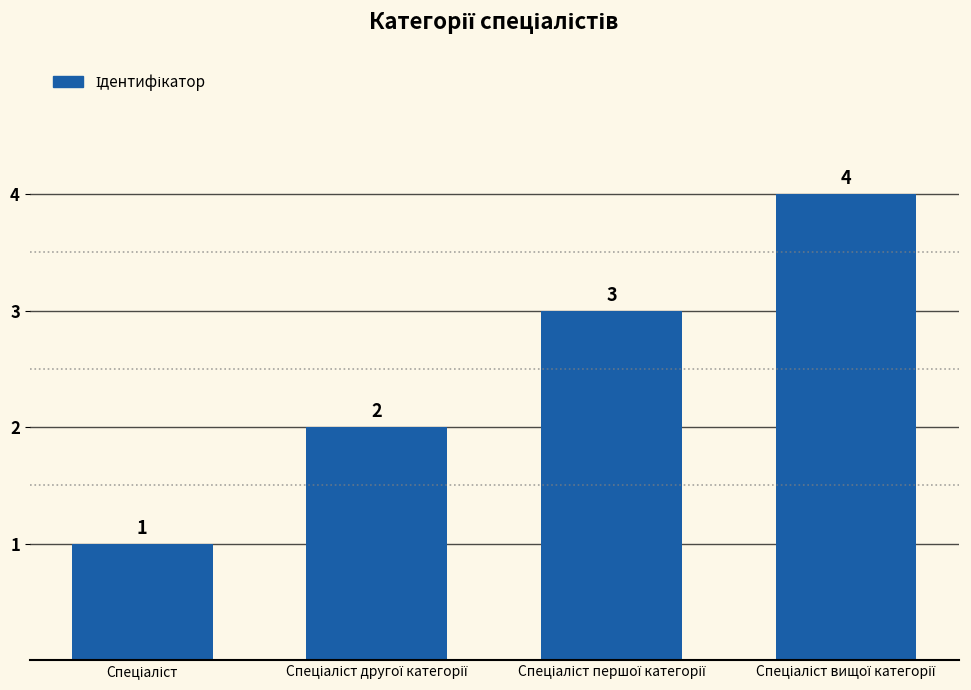

What is the greatest value displayed?

4